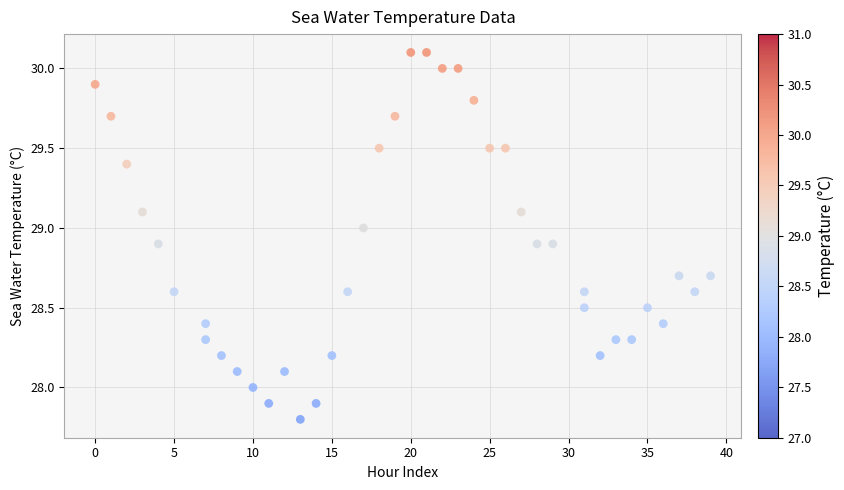

What is the range of X values (max minus min)?

39.0